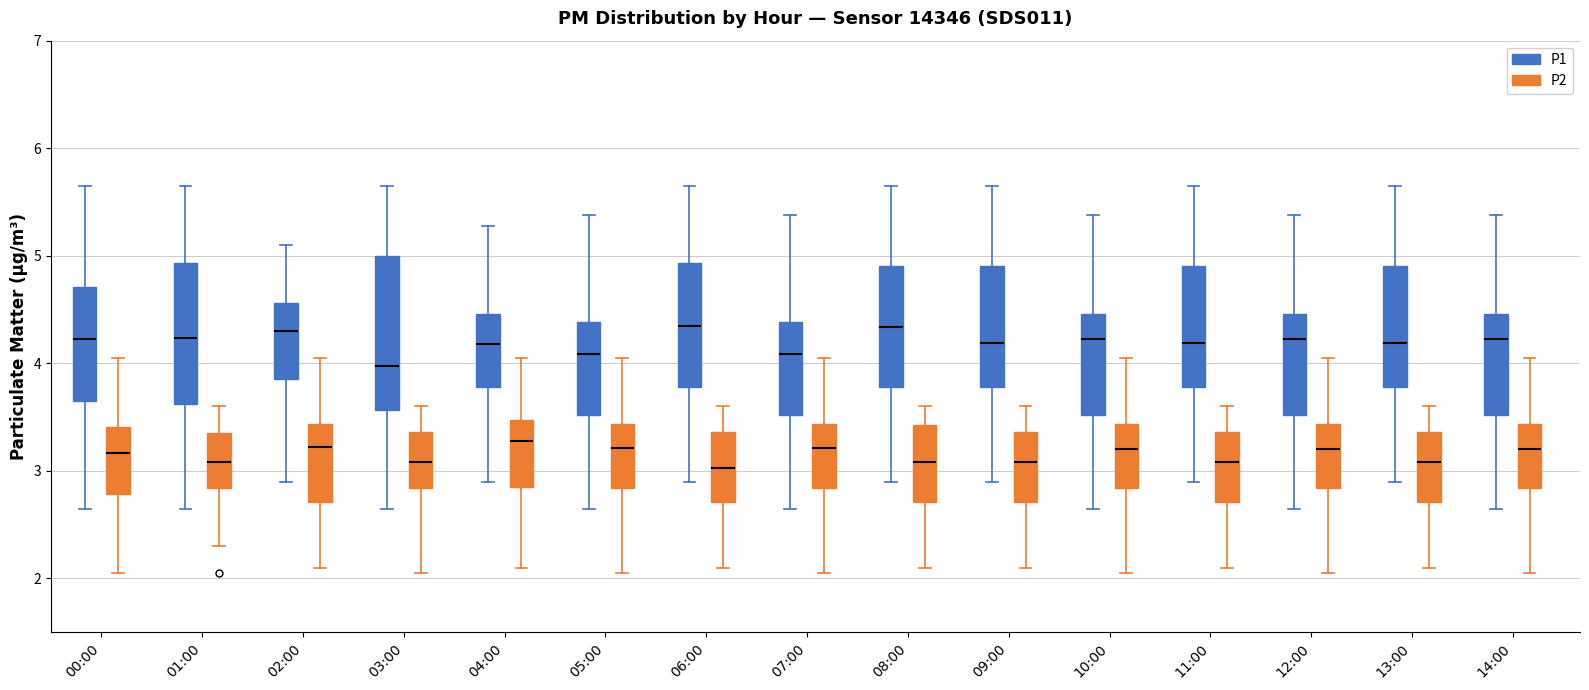

Reading left to right, transcribe this box plot: for each box, give where its median line is, the range the box spans, and where its two whiskers end, as read against the y-axis. The values are not printed on the chart, so give them approximately, as read against the axis.

00:00 (P1): median 4.2, box 3.6 to 4.7, whiskers 2.7 to 5.7
00:00 (P2): median 3.2, box 2.8 to 3.4, whiskers 2.1 to 4.1
01:00 (P1): median 4.2, box 3.6 to 4.9, whiskers 2.7 to 5.7
01:00 (P2): median 3.1, box 2.8 to 3.4, whiskers 2.3 to 3.6
02:00 (P1): median 4.3, box 3.9 to 4.6, whiskers 2.9 to 5.1
02:00 (P2): median 3.2, box 2.7 to 3.4, whiskers 2.1 to 4.1
03:00 (P1): median 4.0, box 3.6 to 5.0, whiskers 2.7 to 5.7
03:00 (P2): median 3.1, box 2.8 to 3.4, whiskers 2.1 to 3.6
04:00 (P1): median 4.2, box 3.8 to 4.5, whiskers 2.9 to 5.3
04:00 (P2): median 3.3, box 2.9 to 3.5, whiskers 2.1 to 4.1
05:00 (P1): median 4.1, box 3.5 to 4.4, whiskers 2.7 to 5.4
05:00 (P2): median 3.2, box 2.8 to 3.4, whiskers 2.1 to 4.1
06:00 (P1): median 4.4, box 3.8 to 4.9, whiskers 2.9 to 5.7
06:00 (P2): median 3.0, box 2.7 to 3.4, whiskers 2.1 to 3.6
07:00 (P1): median 4.1, box 3.5 to 4.4, whiskers 2.7 to 5.4
07:00 (P2): median 3.2, box 2.8 to 3.4, whiskers 2.1 to 4.1
08:00 (P1): median 4.3, box 3.8 to 4.9, whiskers 2.9 to 5.7
08:00 (P2): median 3.1, box 2.7 to 3.4, whiskers 2.1 to 3.6
09:00 (P1): median 4.2, box 3.8 to 4.9, whiskers 2.9 to 5.7
09:00 (P2): median 3.1, box 2.7 to 3.4, whiskers 2.1 to 3.6
10:00 (P1): median 4.2, box 3.5 to 4.5, whiskers 2.7 to 5.4
10:00 (P2): median 3.2, box 2.8 to 3.4, whiskers 2.1 to 4.1
11:00 (P1): median 4.2, box 3.8 to 4.9, whiskers 2.9 to 5.7
11:00 (P2): median 3.1, box 2.7 to 3.4, whiskers 2.1 to 3.6
12:00 (P1): median 4.2, box 3.5 to 4.5, whiskers 2.7 to 5.4
12:00 (P2): median 3.2, box 2.8 to 3.4, whiskers 2.1 to 4.1
13:00 (P1): median 4.2, box 3.8 to 4.9, whiskers 2.9 to 5.7
13:00 (P2): median 3.1, box 2.7 to 3.4, whiskers 2.1 to 3.6
14:00 (P1): median 4.2, box 3.5 to 4.5, whiskers 2.7 to 5.4
14:00 (P2): median 3.2, box 2.8 to 3.4, whiskers 2.1 to 4.1